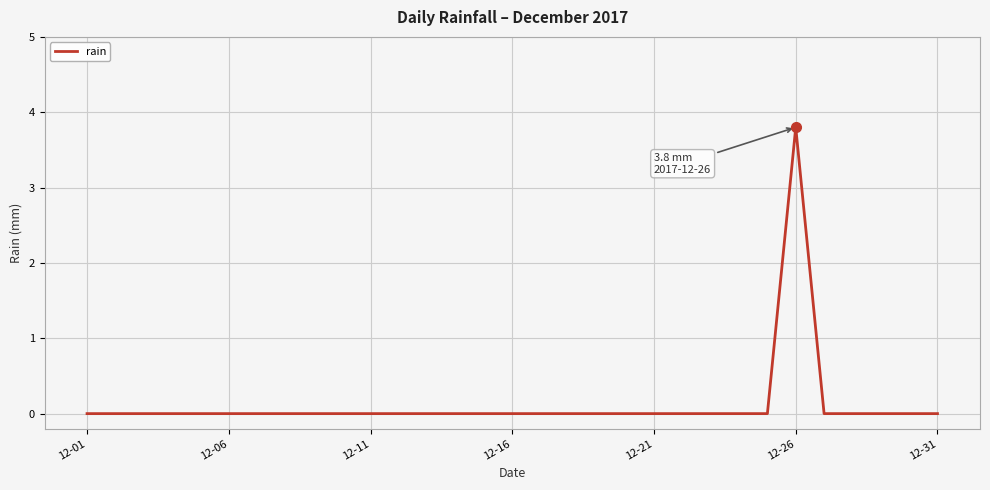

Reading left to right, what are all the values shown in this chart?

0.0	0.0	0.0	0.0	0.0	0.0	0.0	0.0	0.0	0.0	0.0	0.0	0.0	0.0	0.0	0.0	0.0	0.0	0.0	0.0	0.0	0.0	0.0	0.0	0.0	3.8	0.0	0.0	0.0	0.0	0.0